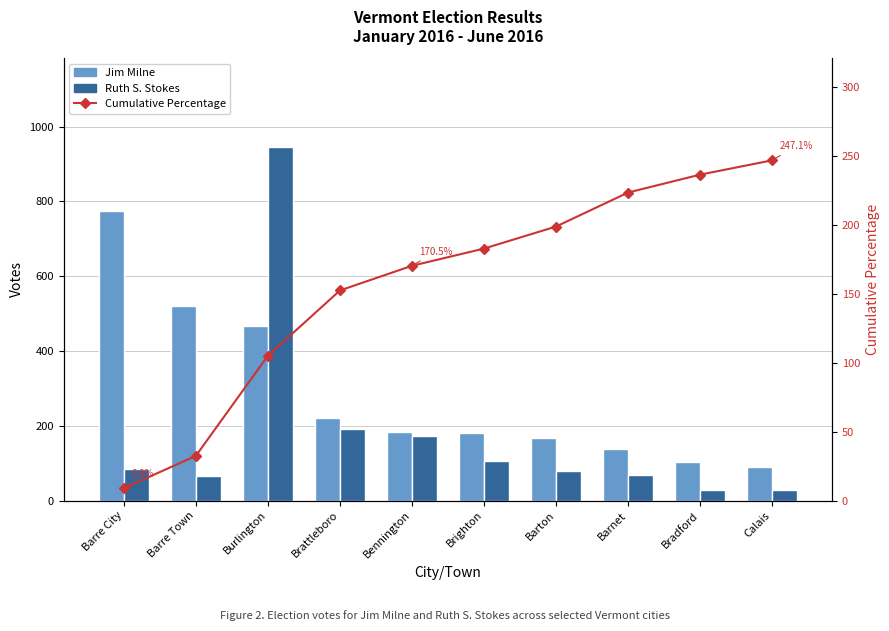

Rank the series at Barre City from lowest to highest value.

Cumulative Percentage, Ruth S. Stokes, Jim Milne